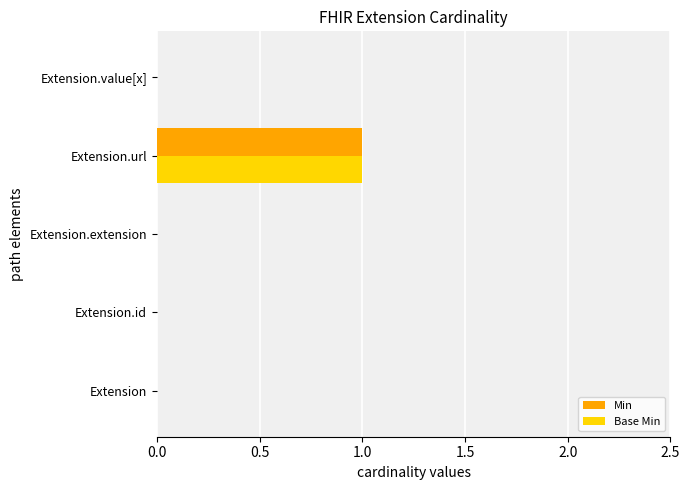

How many data points does each series have?

5